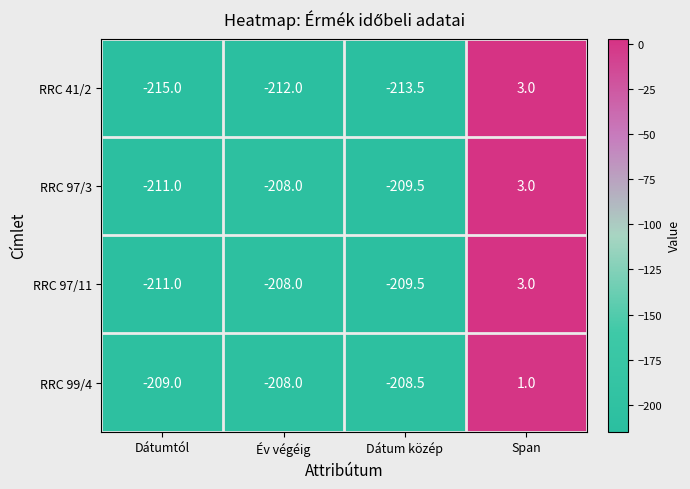

What is the smallest value displayed?

-215.0